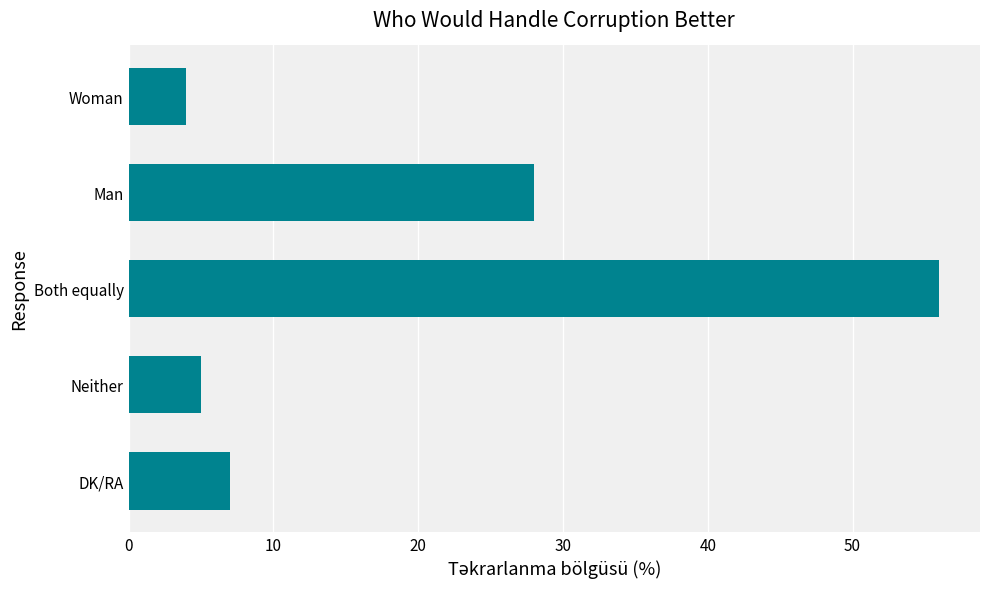

Between Neither and Man, which is larger?

Man